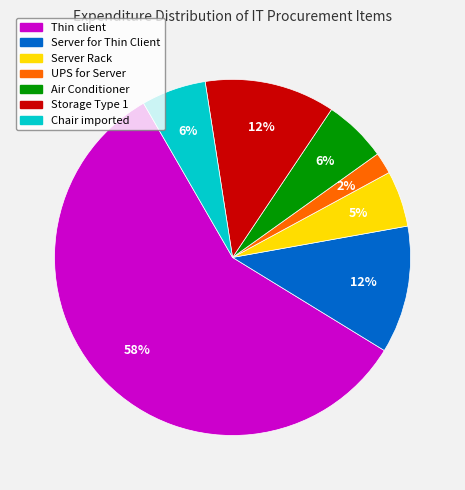

Do Air Conditioner and Server Rack together represent more than half of the pie?

No